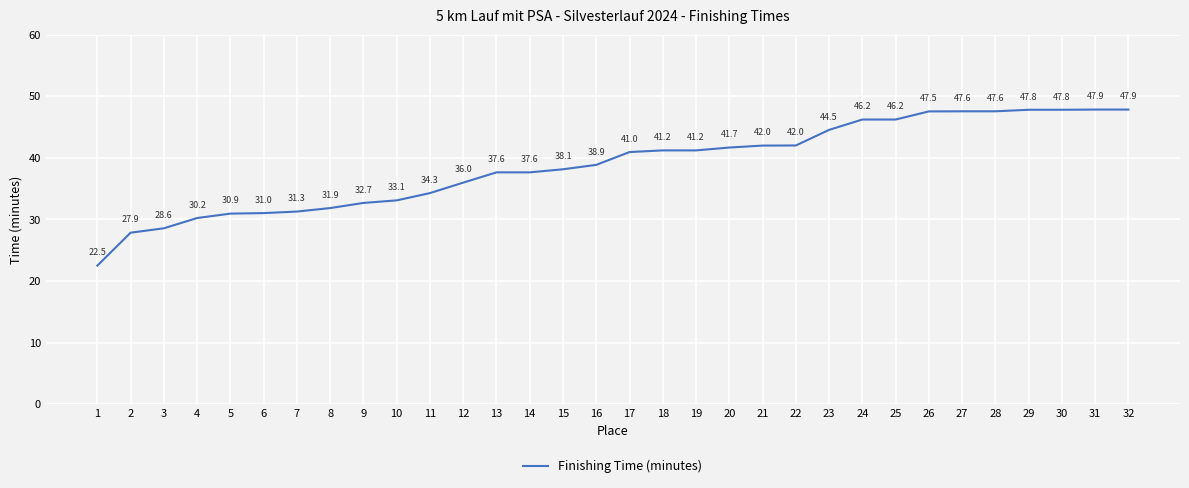

What is the change in value from 2 to 32?

+20.0